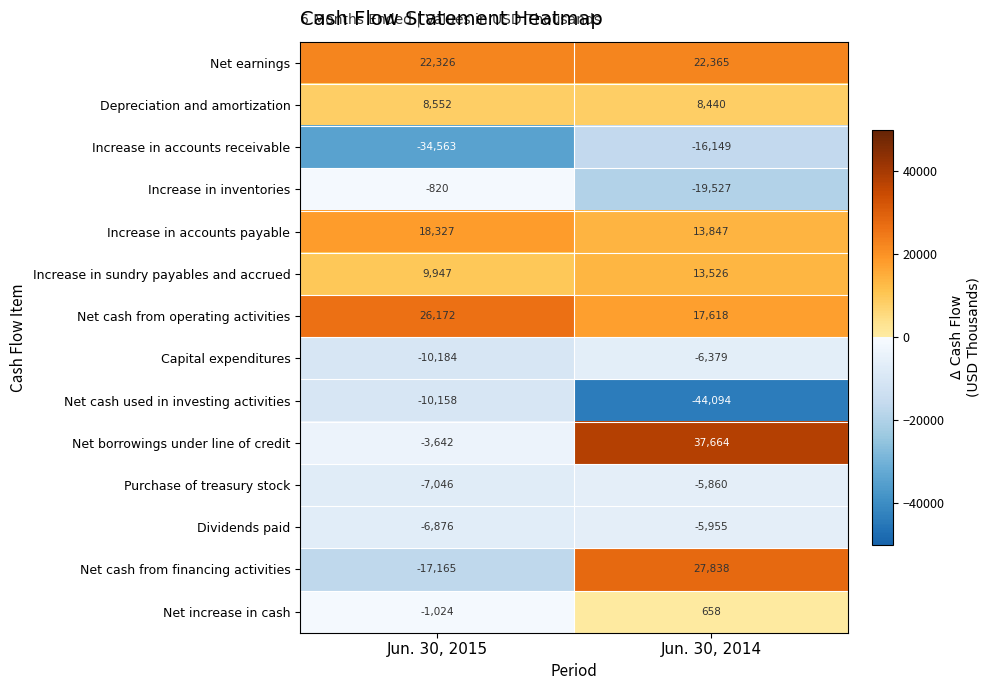

Reading left to right, extract all data points from this chart.

Net earnings: Jun. 30, 2015=22326	Jun. 30, 2014=22365
Depreciation and amortization: Jun. 30, 2015=8552	Jun. 30, 2014=8440
Increase in accounts receivable: Jun. 30, 2015=-34563	Jun. 30, 2014=-16149
Increase in inventories: Jun. 30, 2015=-820	Jun. 30, 2014=-19527
Increase in accounts payable: Jun. 30, 2015=18327	Jun. 30, 2014=13847
Increase in sundry payables and accrued: Jun. 30, 2015=9947	Jun. 30, 2014=13526
Net cash from operating activities: Jun. 30, 2015=26172	Jun. 30, 2014=17618
Capital expenditures: Jun. 30, 2015=-10184	Jun. 30, 2014=-6379
Net cash used in investing activities: Jun. 30, 2015=-10158	Jun. 30, 2014=-44094
Net borrowings under line of credit: Jun. 30, 2015=-3642	Jun. 30, 2014=37664
Purchase of treasury stock: Jun. 30, 2015=-7046	Jun. 30, 2014=-5860
Dividends paid: Jun. 30, 2015=-6876	Jun. 30, 2014=-5955
Net cash from financing activities: Jun. 30, 2015=-17165	Jun. 30, 2014=27838
Net increase in cash: Jun. 30, 2015=-1024	Jun. 30, 2014=658